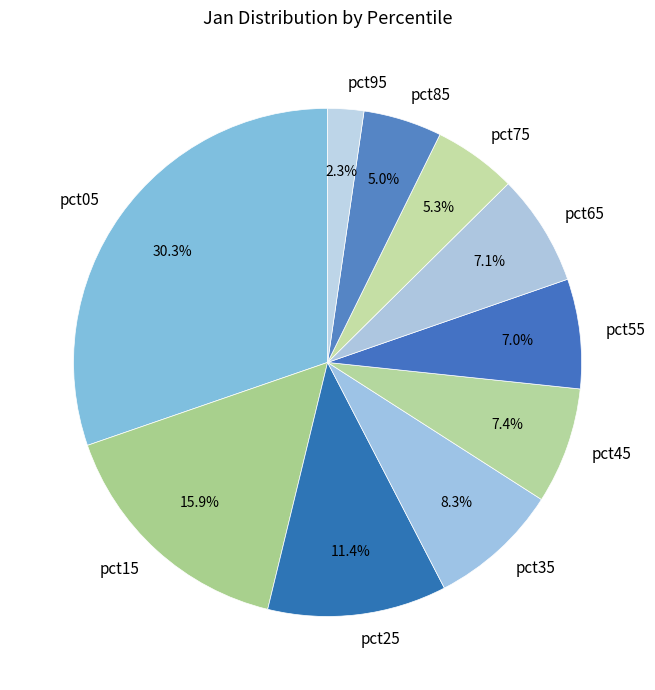

Is it true that pct65 is 15% of the pie?

False